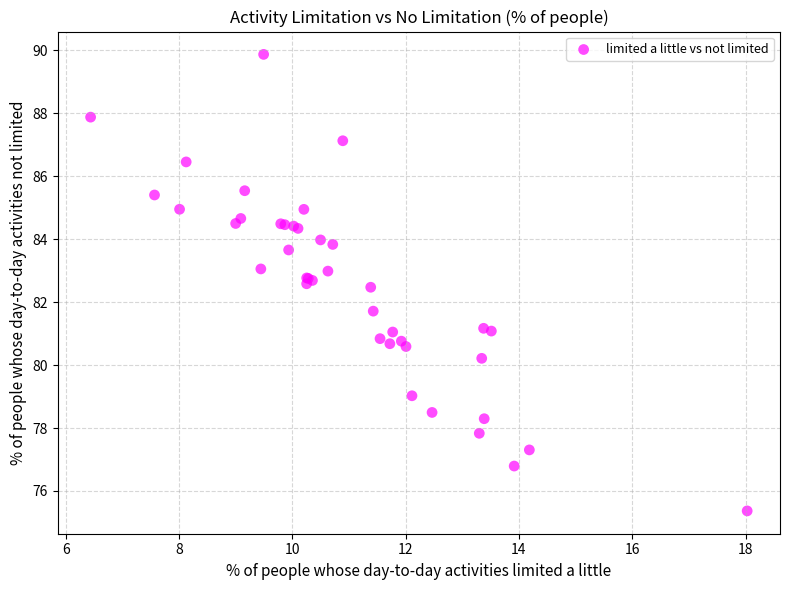

What Y value in the scatter plot is closest to 82?

81.7